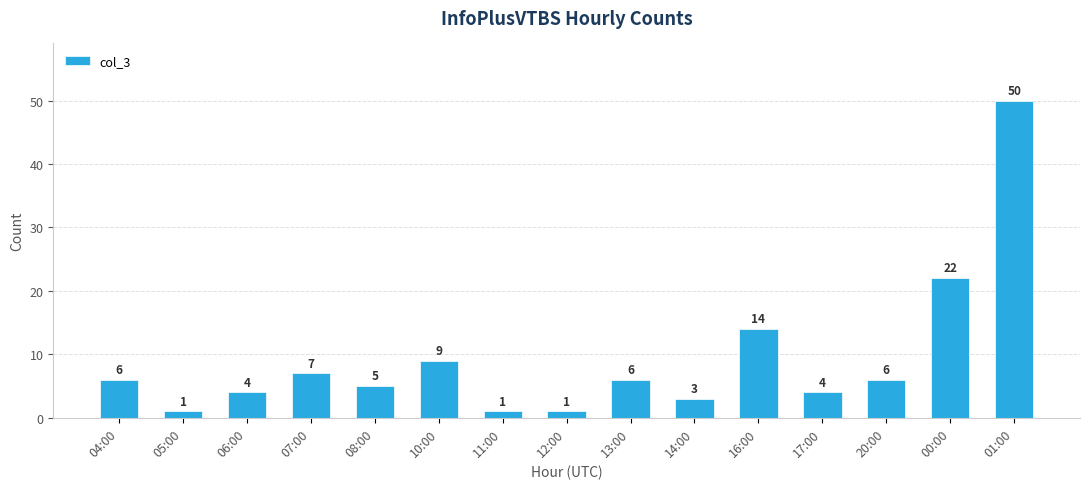

How many data points are less than 6?

7